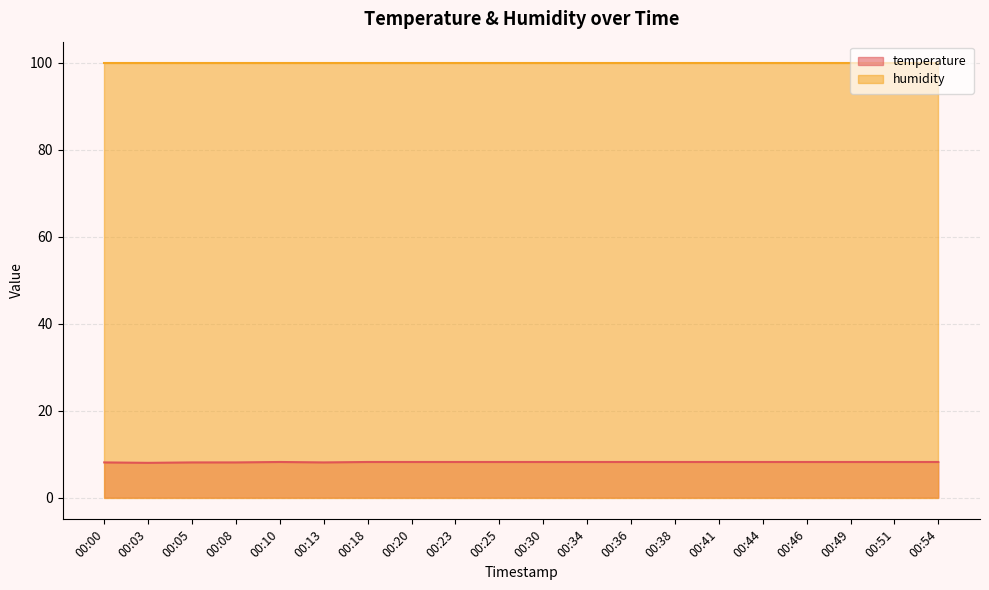

Does the chart have visible grid lines?

Yes